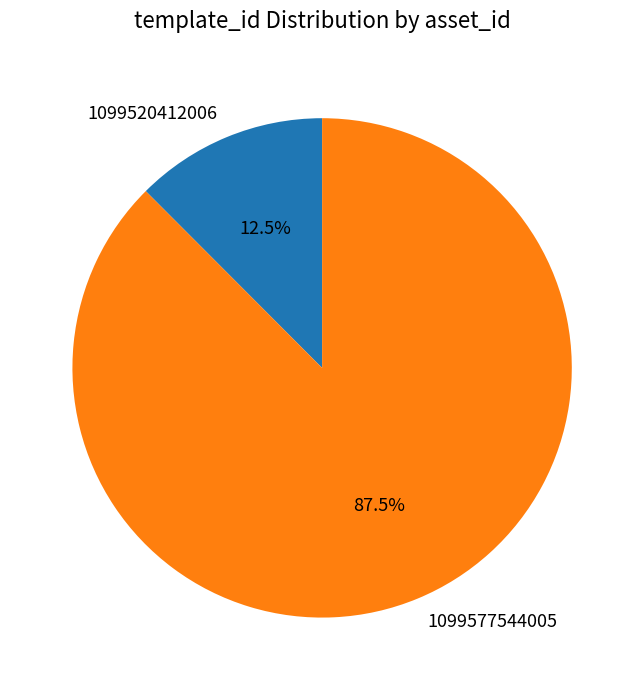

Which has a higher value, 1099520412006 or 1099577544005?

1099577544005